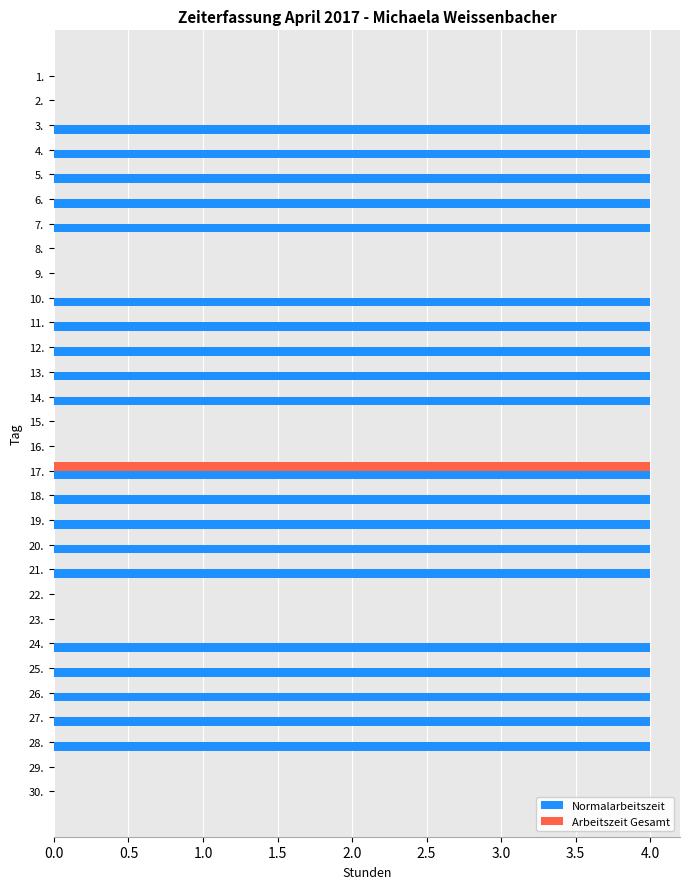

Which series changed the most between 3. and 15.?

Normalarbeitszeit